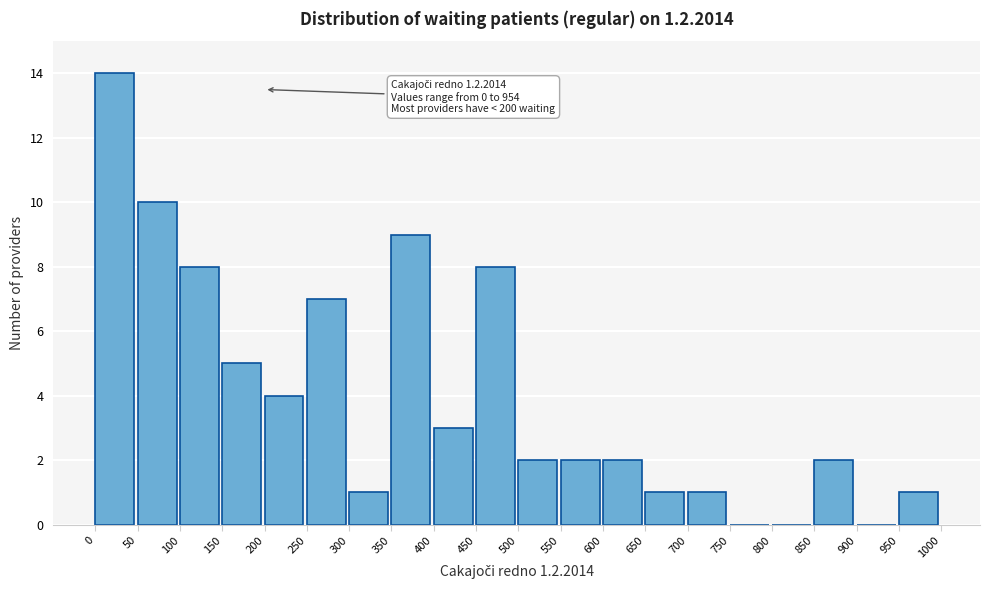

Over which range of the x-axis is the bar tallest?

0 to 50